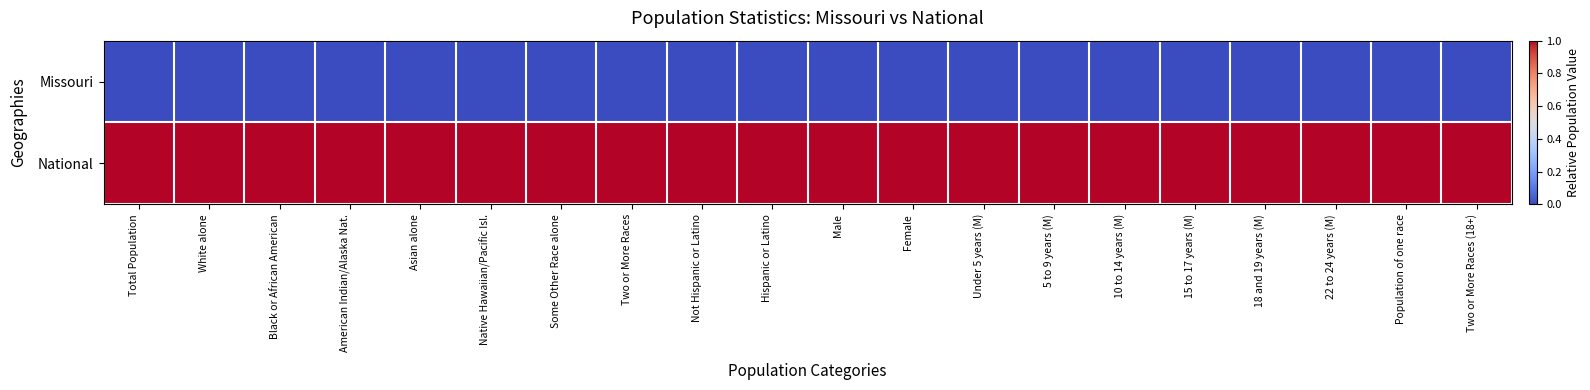

How many data points does each series have?

20